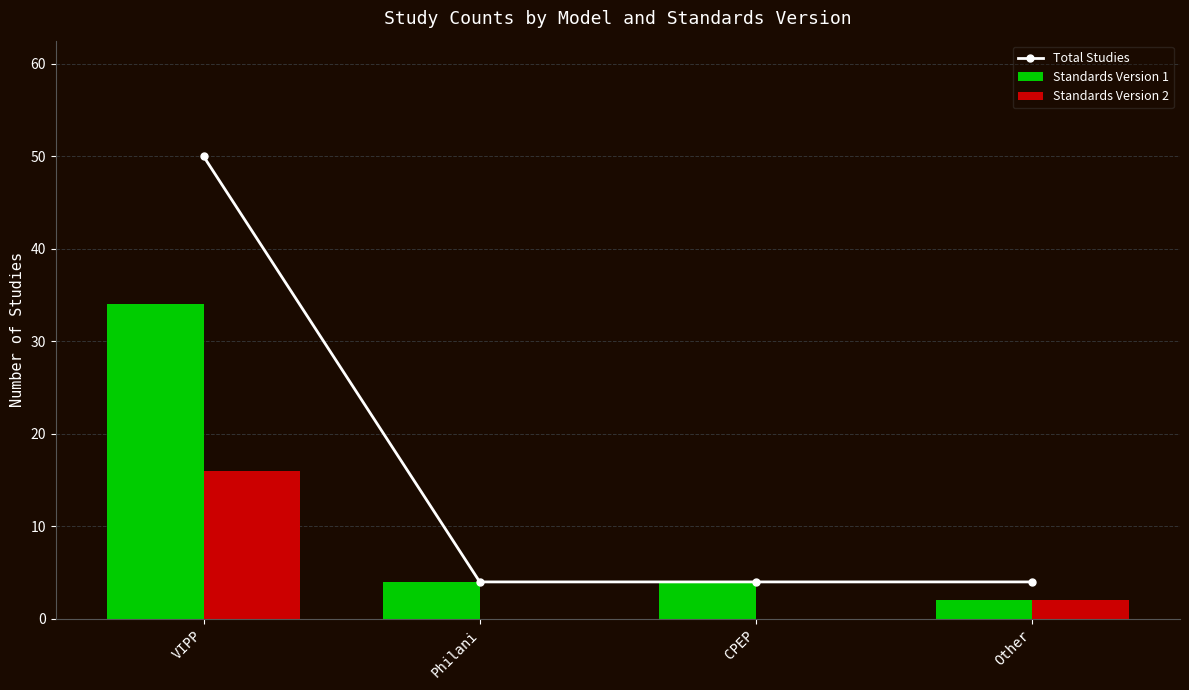

Reading left to right, list all the values displayed in this chart.

Total Studies: 50	4	4	4
Standards Version 1: 34	4	4	2
Standards Version 2: 16	0	0	2